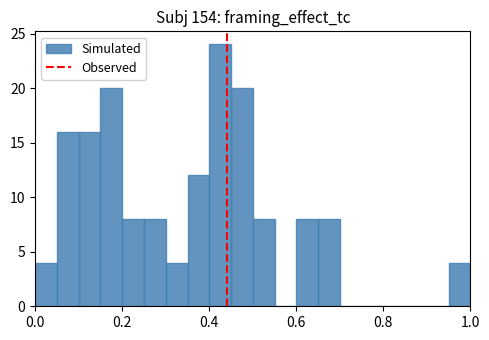

Around what value on the x-axis is the tallest bar? Give the approximate position of its centre, as read against the axis.

0.42